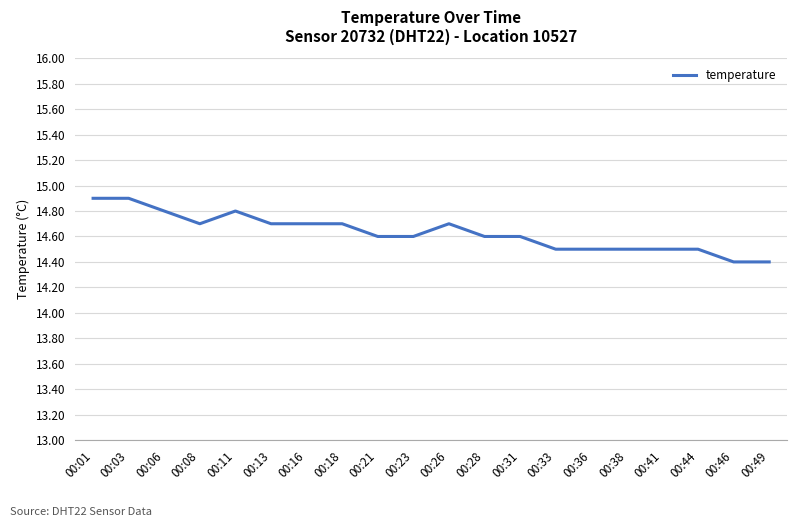

What is the maximum value shown in the chart?

14.9